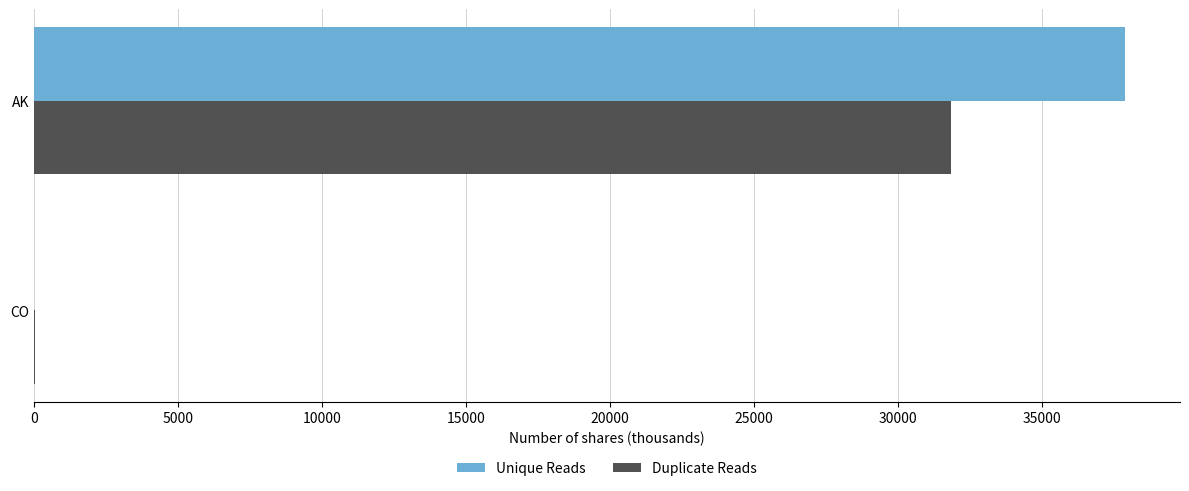

Where is Duplicate Reads nearest to the value 15928?

CO